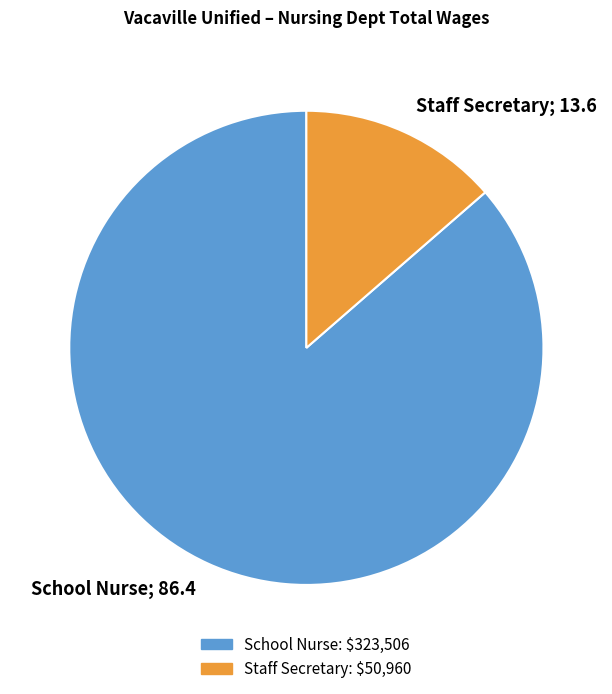

Rank the categories by value from lowest to highest.

Staff Secretary; 13.6, School Nurse; 86.4